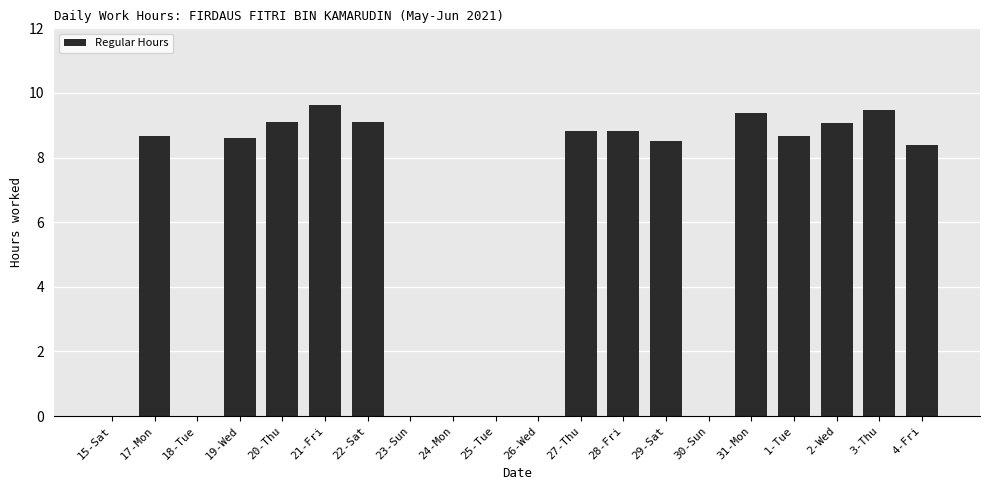

The value at 15-Sat is 0.0. True or false?

True